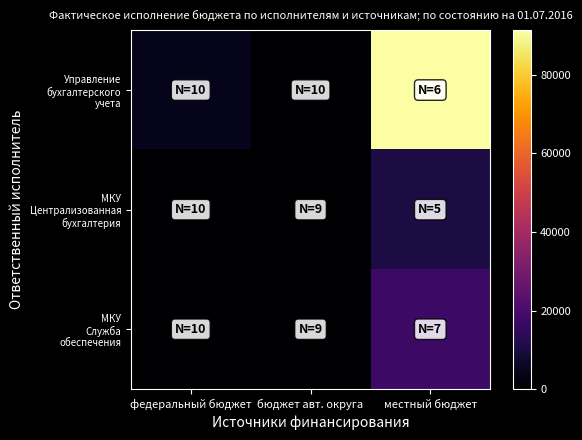

At федеральный бюджет, list the series in order from largest to smallest.

Управление бухгалтерского учета, МКУ Централизованная бухгалтерия, МКУ Служба обеспечения